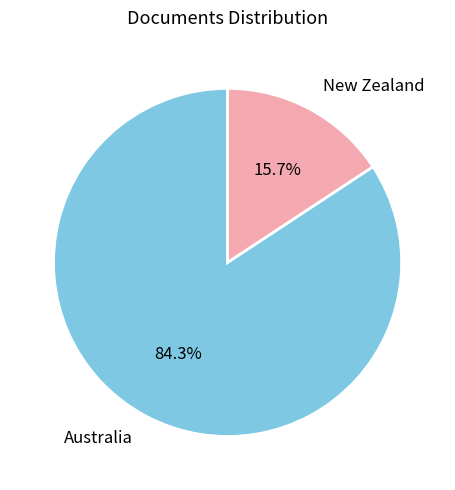

How many segments does this pie chart have?

2